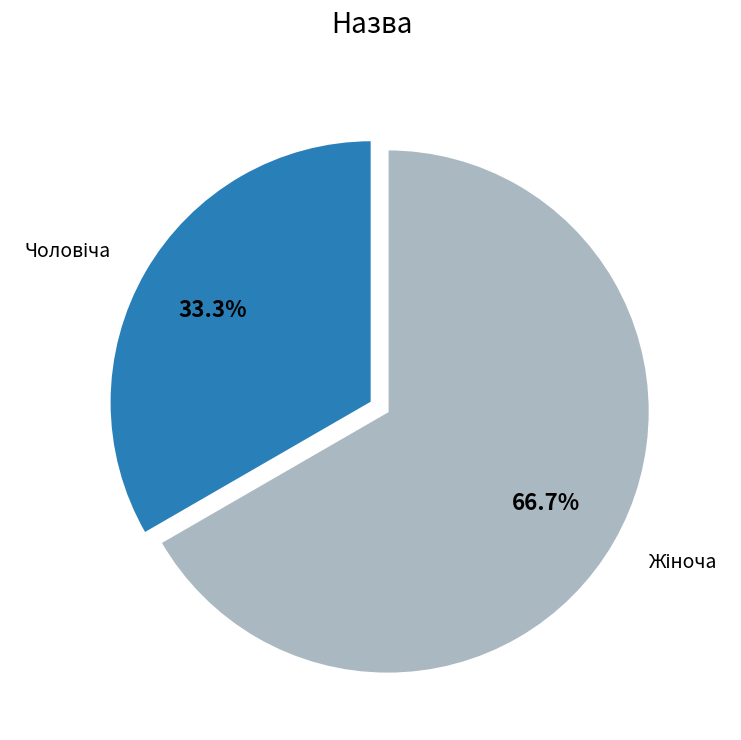

Is there any slice that represents more than half of the pie?

Yes